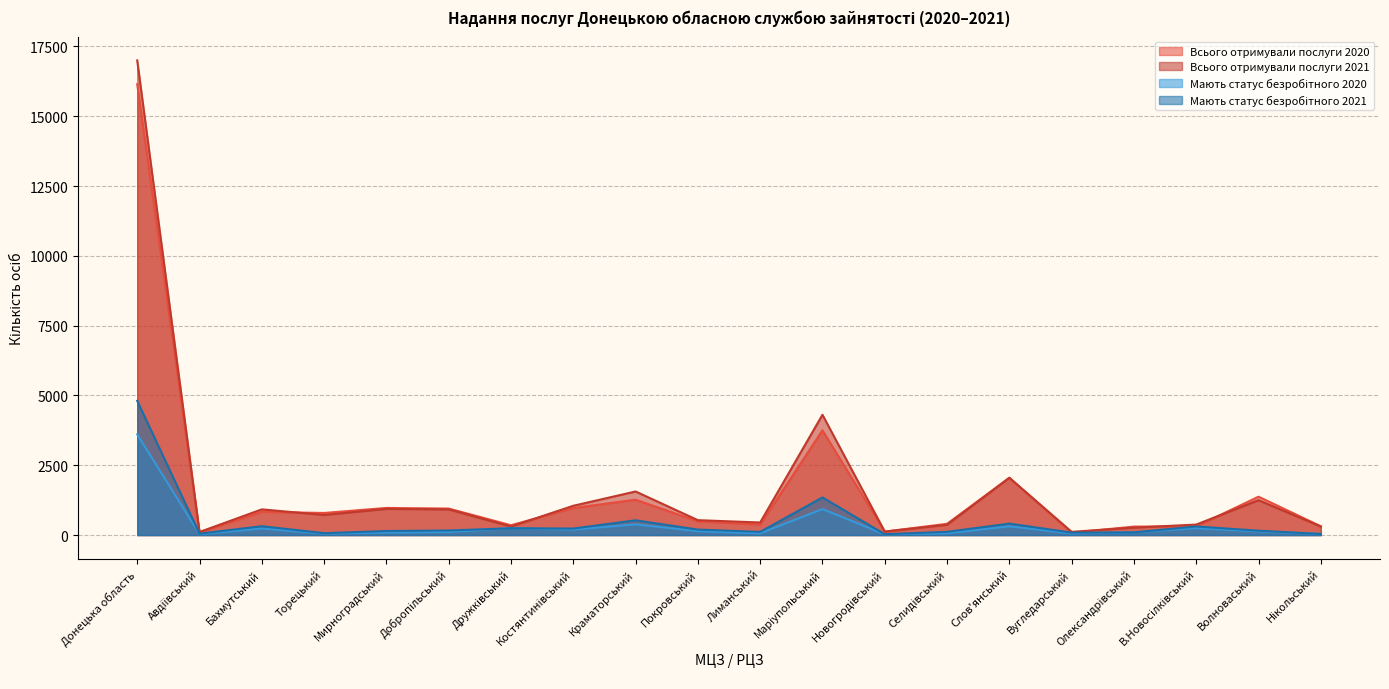

Reading left to right, transcribe all the data shown in this chart.

Всього отримували послуги 2020: Донецька область=16146	Авдіївський=92	Бахмутський=831	Торецький=790	Мирноградський=971	Добропільський=948	Дружківський=351	Костянтинівський=968	Краматорський=1265	Покровський=492	Лиманський=376	Маріупольський=3750	Новогродівський=124	Селидівський=402	Слов'янський=2049	Вугледарський=85	Олександрівський=302	В.Новосілківський=308	Волноваський=1373	Нікольський=314
Всього отримували послуги 2021: Донецька область=16998	Авдіївський=109	Бахмутський=919	Торецький=719	Мирноградський=936	Добропільський=919	Дружківський=303	Костянтинівський=1048	Краматорський=1560	Покровський=533	Лиманський=449	Маріупольський=4307	Новогродівський=123	Селидівський=368	Слов'янський=2051	Вугледарський=115	Олександрівський=265	В.Новосілківський=375	Волноваський=1249	Нікольський=305
Мають статус безробітного 2020: Донецька область=3605	Авдіївський=34	Бахмутський=235	Торецький=54	Мирноградський=90	Добропільський=111	Дружківський=246	Костянтинівський=195	Краматорський=383	Покровський=140	Лиманський=62	Маріупольський=929	Новогродівський=26	Селидівський=65	Слов'янський=312	Вугледарський=59	Олександрівський=99	В.Новосілківський=248	Волноваський=130	Нікольський=41
Мають статус безробітного 2021: Донецька область=4807	Авдіївський=49	Бахмутський=317	Торецький=67	Мирноградський=144	Добропільський=163	Дружківський=243	Костянтинівський=233	Краматорський=528	Покровський=196	Лиманський=113	Маріупольський=1346	Новогродівський=29	Селидівський=114	Слов'янський=410	Вугледарський=86	Олександрівський=96	В.Новосілківський=308	Волноваський=155	Нікольський=38